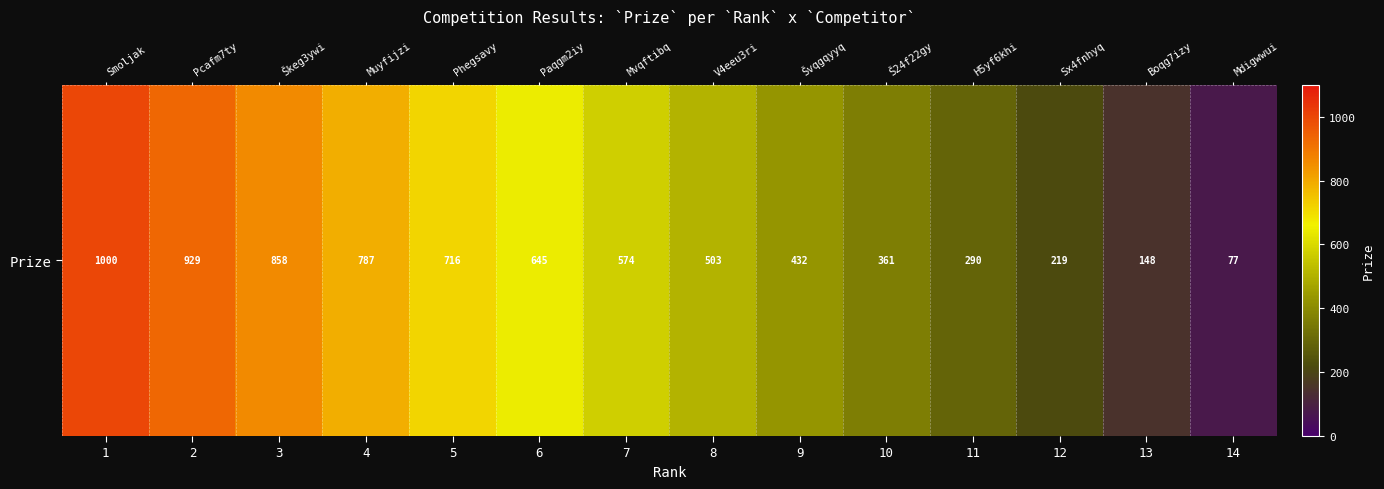

How many series are shown in this chart?

1